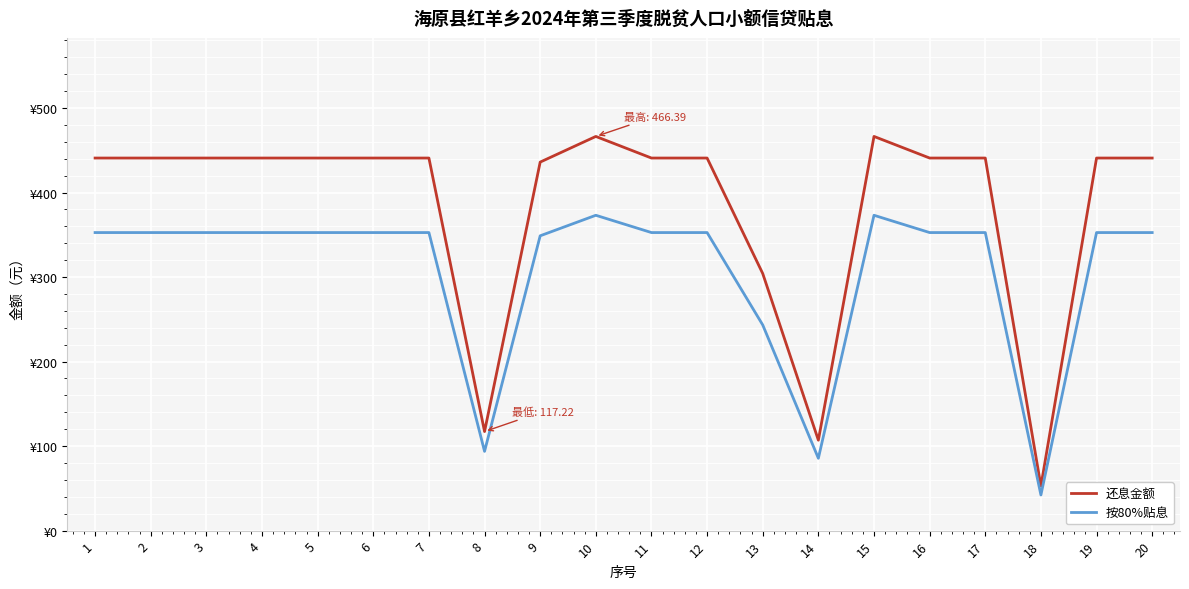

At which category does 还息金额 reach its first local valley?

8